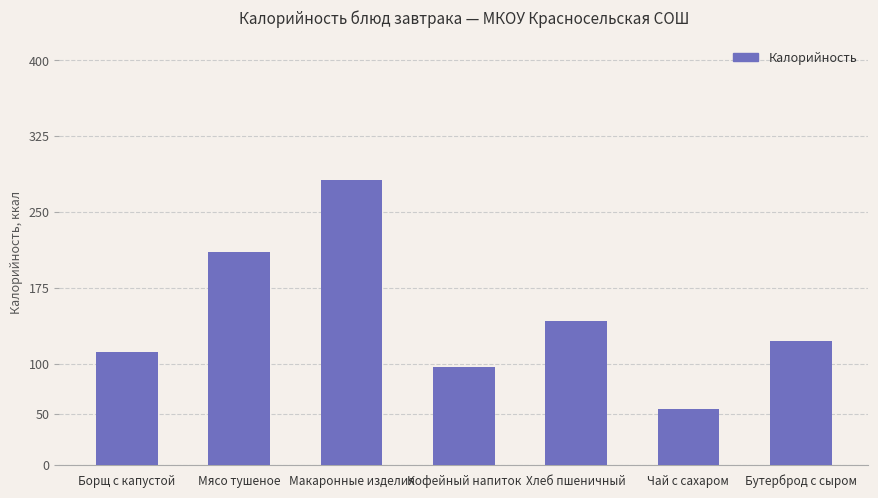

What is the difference between the maximum and minimum values?

226.5